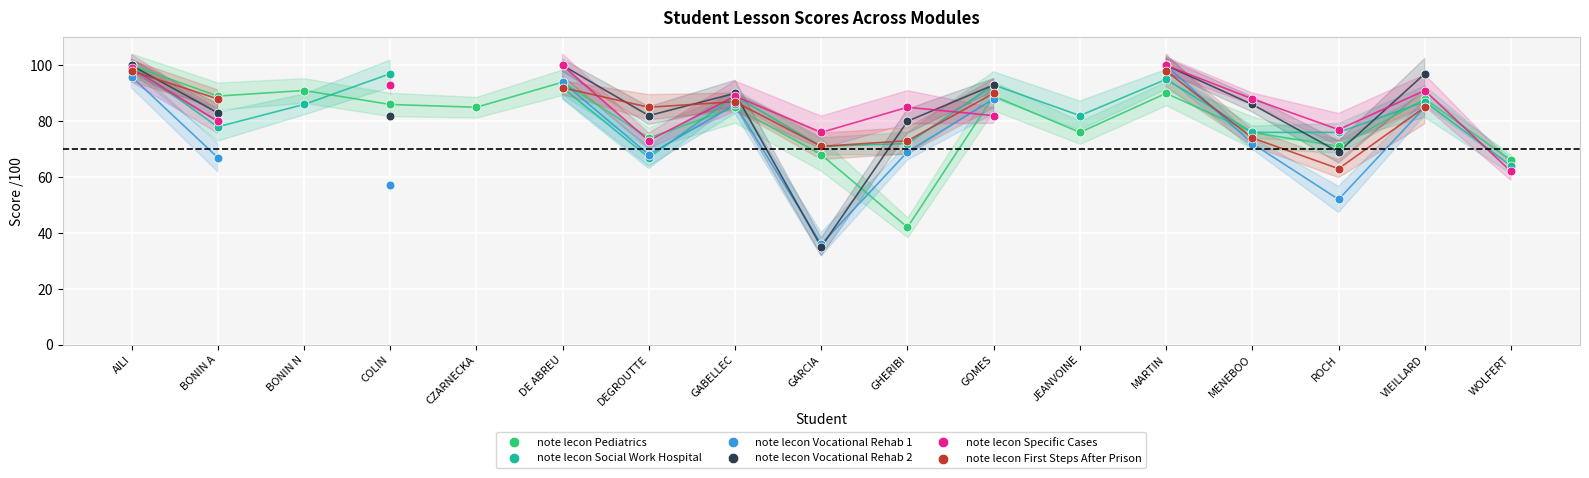

Is the value of note lecon Pediatrics at WOLFERT greater than the value of note lecon First Steps After Prison at DEGROUTTE?

No